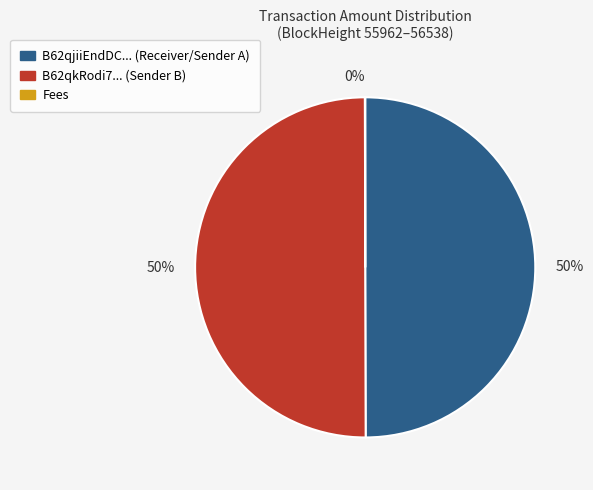

To the nearest percent, what is the average slice percentage?

33%